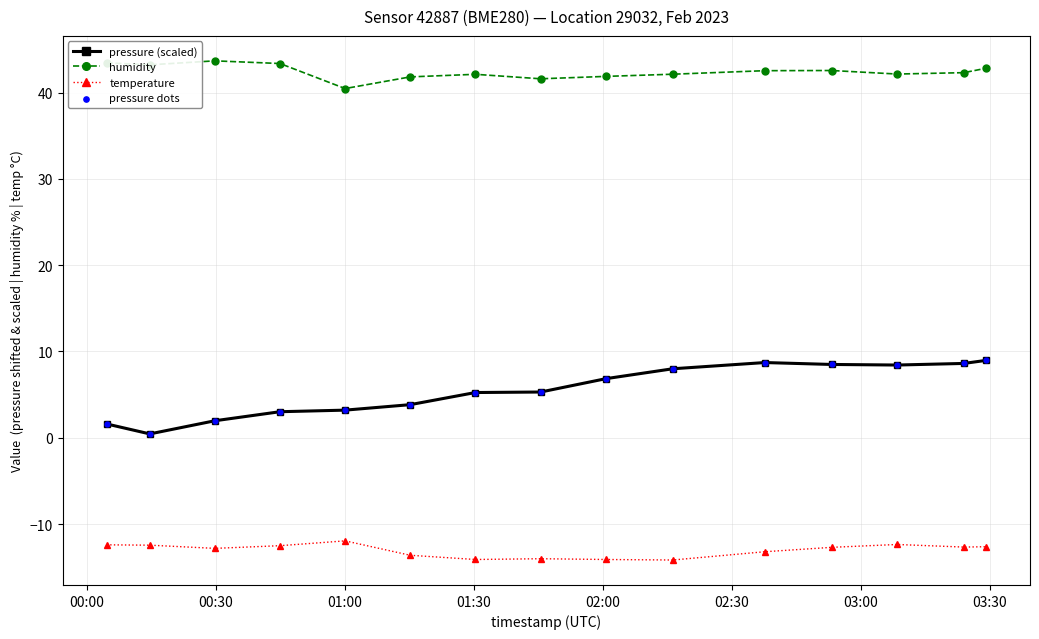

At how many categories does at least one series exceed 23?

15